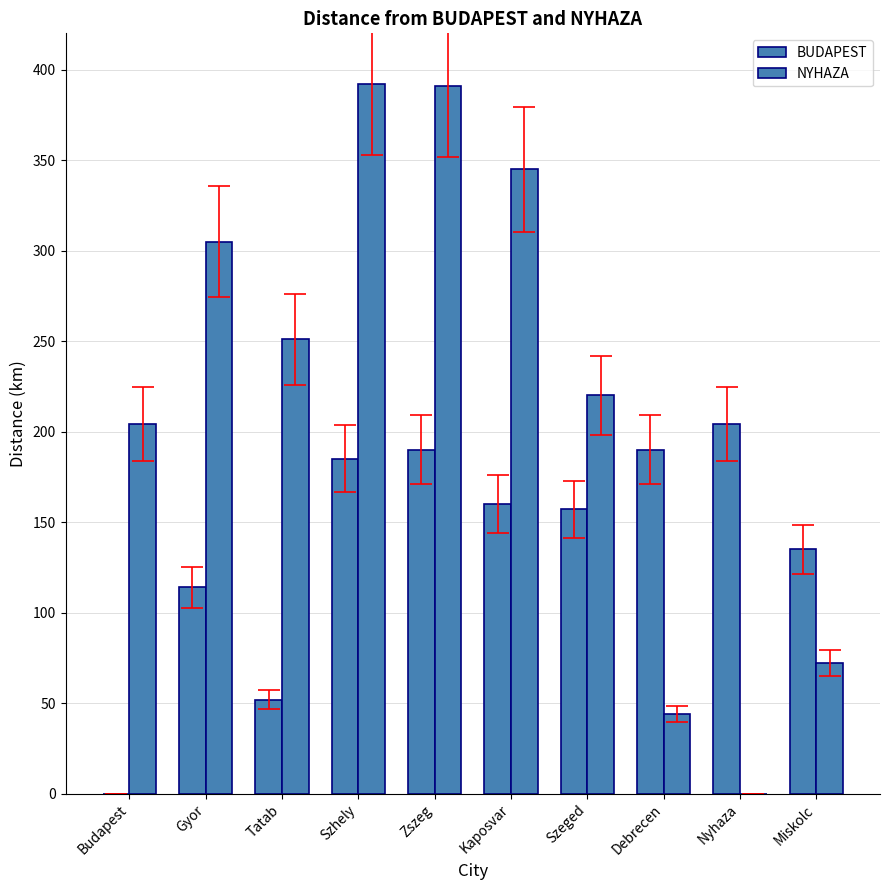

How many groups of bars are there?

10